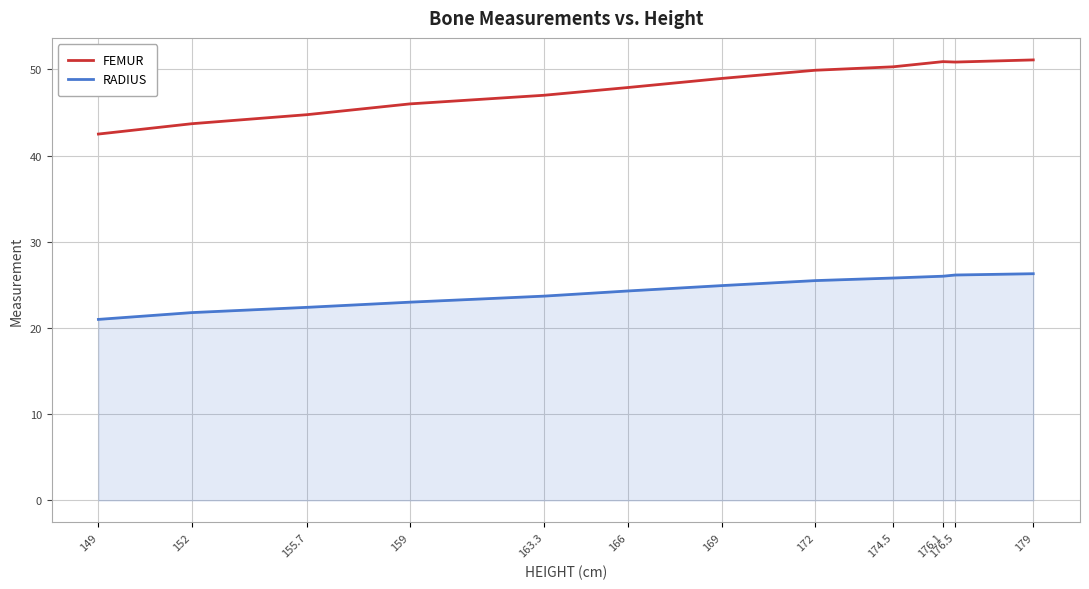

True or false: RADIUS and FEMUR intersect in this chart.

False